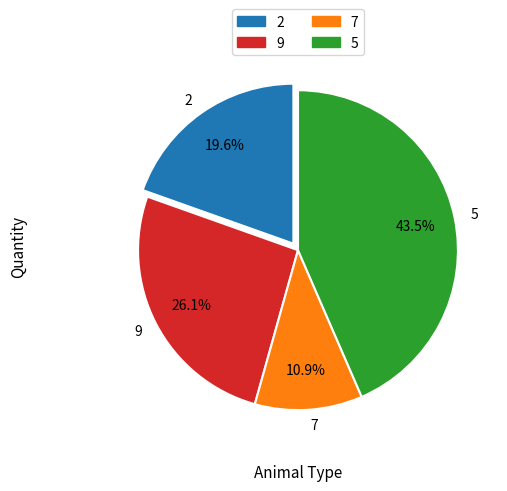

To the nearest percent, what is the difference between the largest and smallest slice percentages?

33%